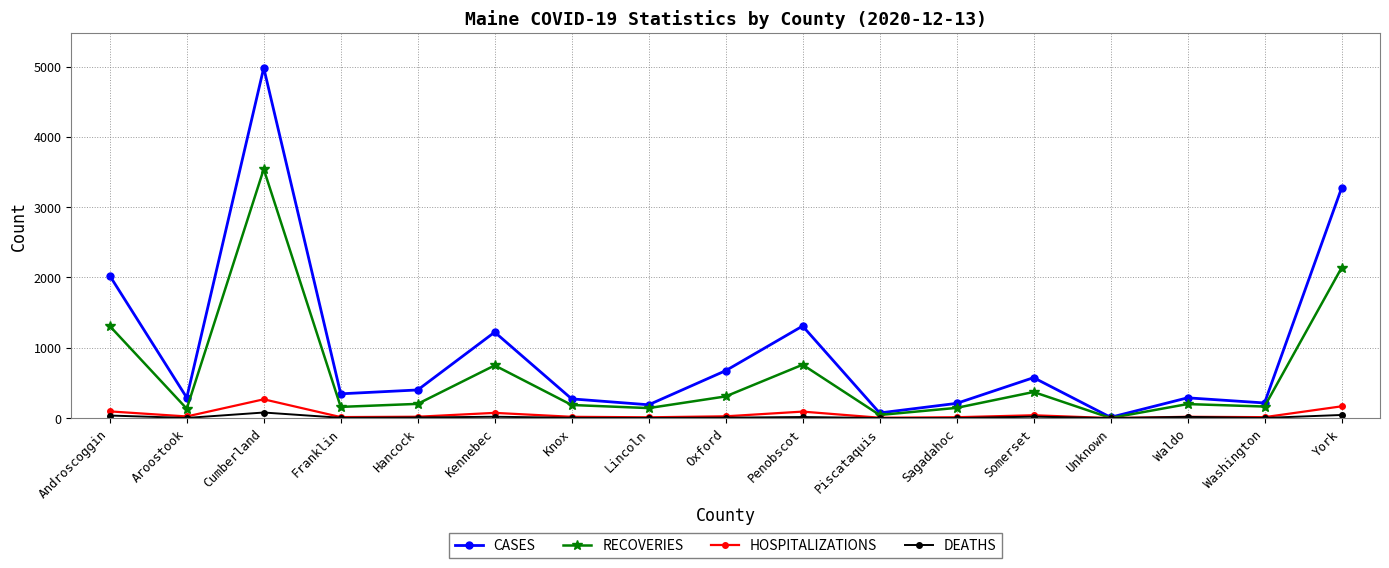

What are all the series names shown in the legend?

CASES, RECOVERIES, HOSPITALIZATIONS, DEATHS